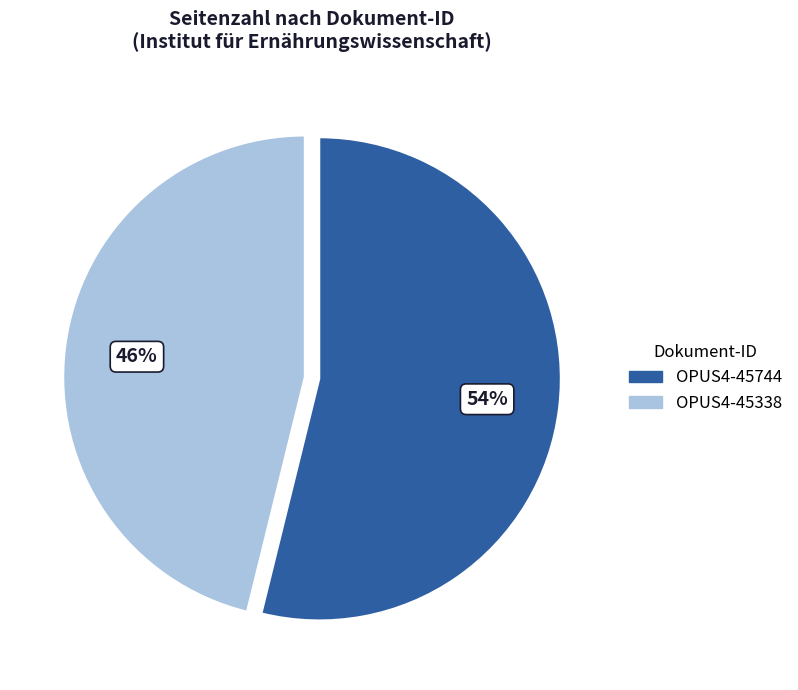

True or false: OPUS4-45338 accounts for 54% of the total.

False